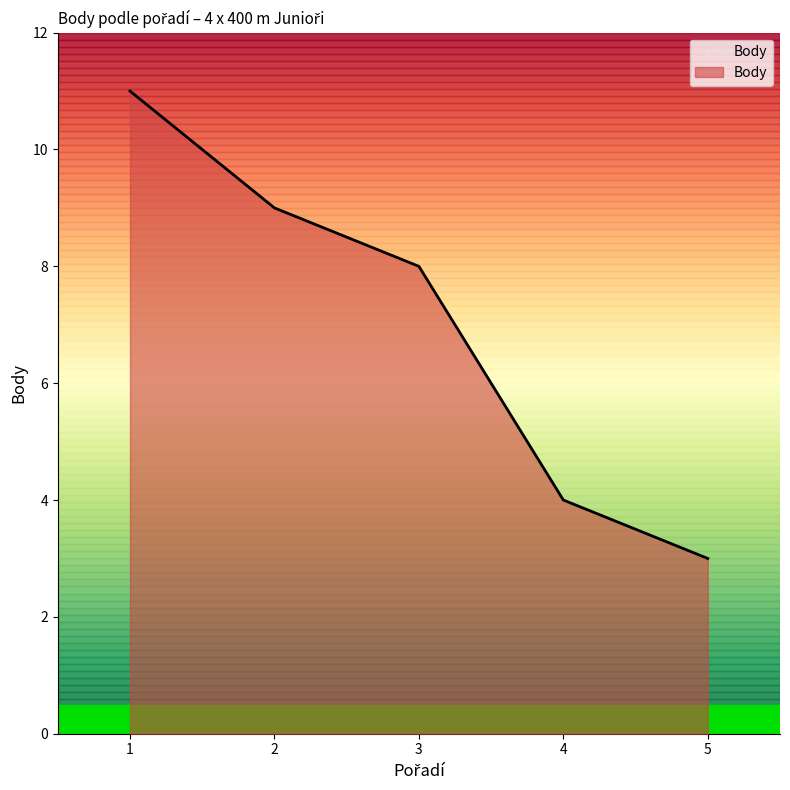

How many lines are shown in the chart?

1